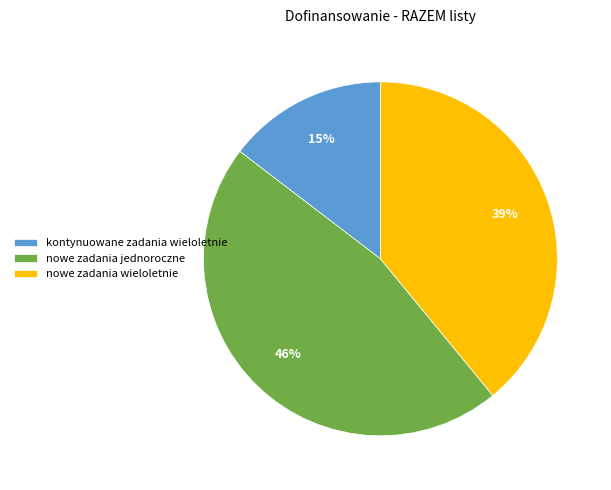

Rank the categories by value from highest to lowest.

nowe zadania jednoroczne, nowe zadania wieloletnie, kontynuowane zadania wieloletnie